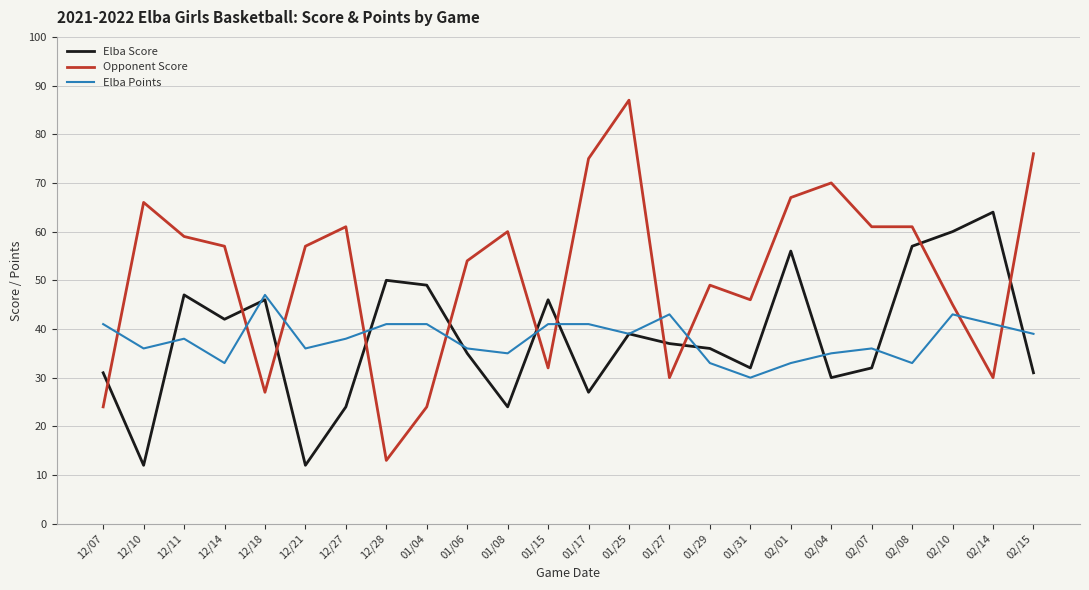

The Opponent Score series shows 75 at 01/17. True or false?

True